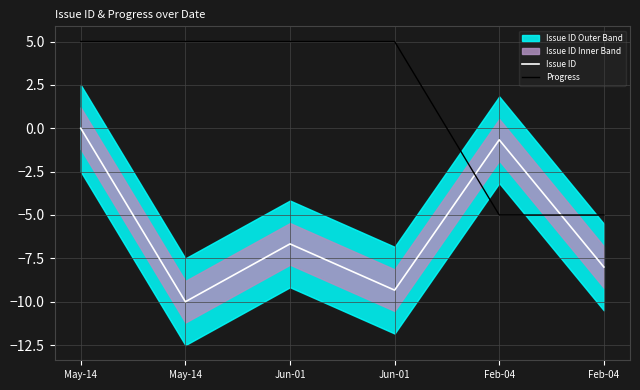

How many intersections are there between Progress and Issue ID?

2